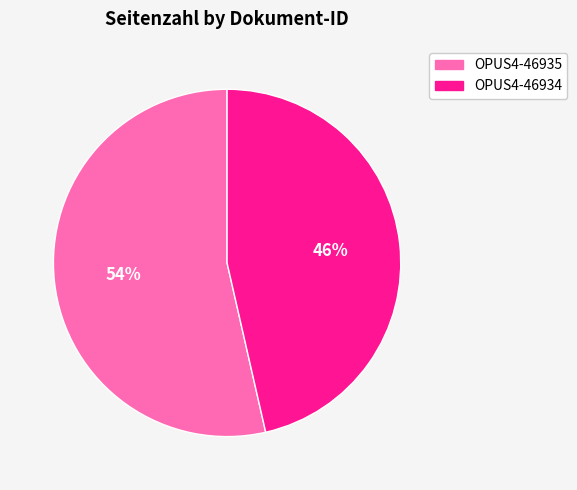

To the nearest percent, what is the combined percentage of OPUS4-46935 and OPUS4-46934?

100%